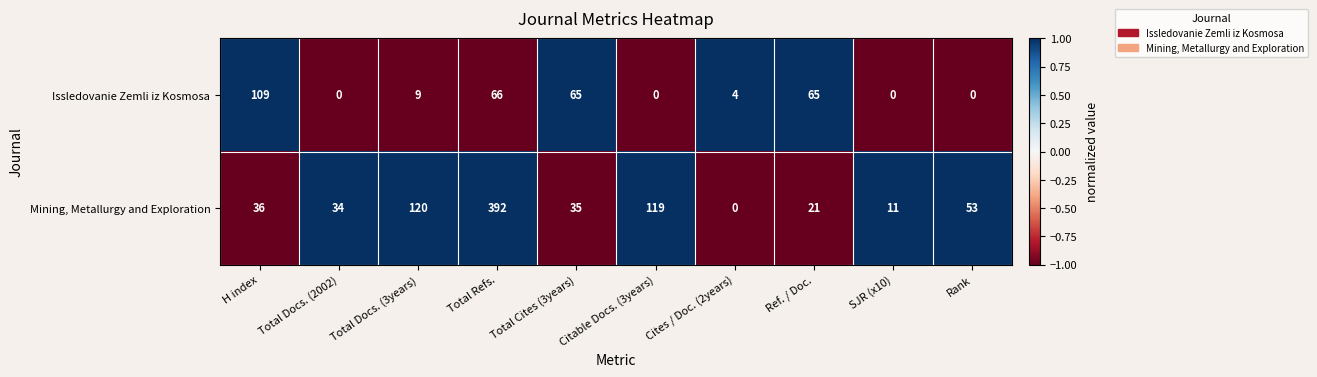

True or false: Mining, Metallurgy and Exploration has a value of 119 at Citable Docs. (3years).

True